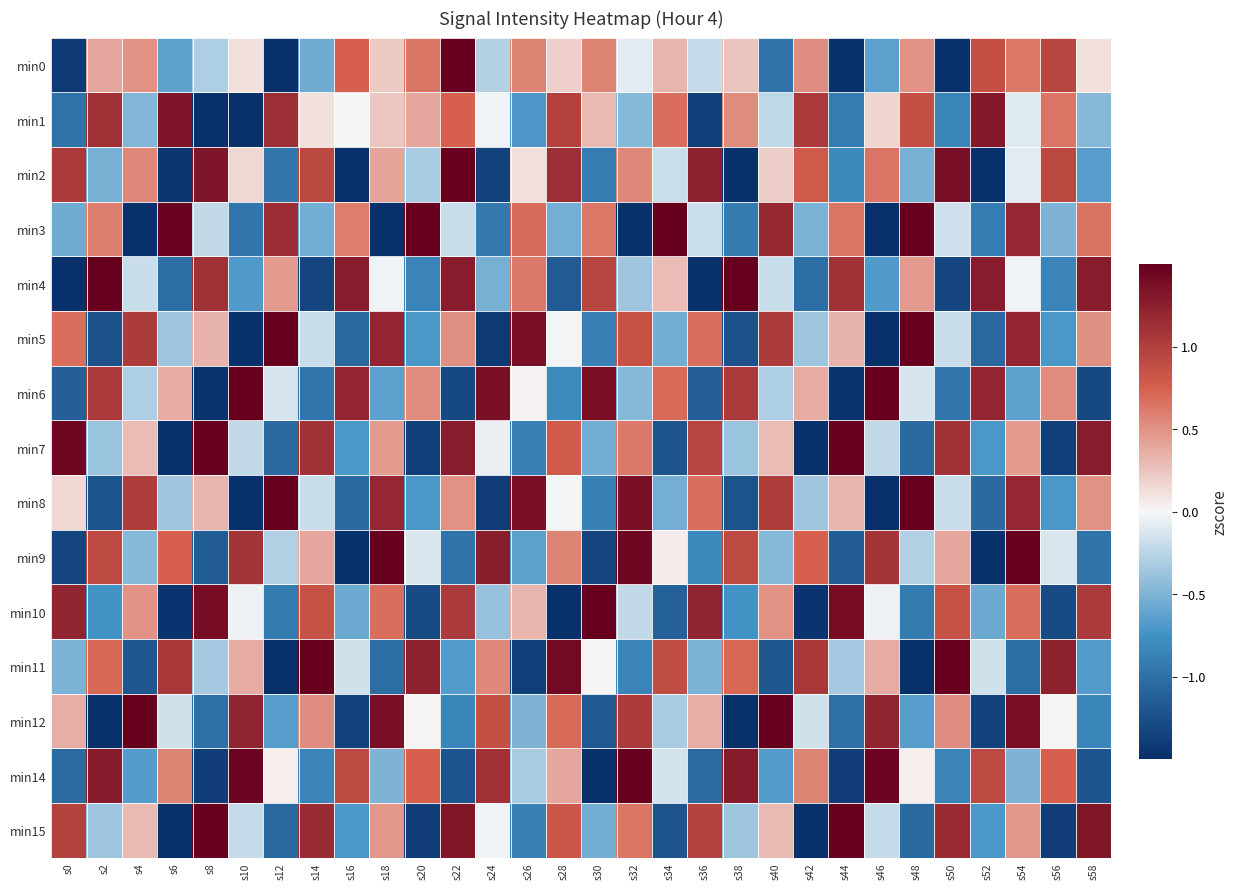

Reading right to left, extract all data points from this chart.

min0: s58=0.1	s56=1.0	s54=0.6	s52=0.9	s50=-2.6	s48=0.5	s46=-0.6	s44=-1.8	s42=0.5	s40=-1.0	s38=0.2	s36=-0.2	s34=0.3	s32=-0.1	s30=0.6	s28=0.2	s26=0.6	s24=-0.3	s22=2.9	s20=0.6	s18=0.2	s16=0.7	s14=-0.6	s12=-1.6	s10=0.1	s8=-0.3	s6=-0.6	s4=0.5	s2=0.4	s0=-1.4
min1: s58=-0.5	s56=0.6	s54=-0.1	s52=1.3	s50=-0.8	s48=0.9	s46=0.2	s44=-0.9	s42=1.0	s40=-0.2	s38=0.5	s36=-1.4	s34=0.7	s32=-0.5	s30=0.3	s28=1.0	s26=-0.7	s24=-0.0	s22=0.7	s20=0.4	s18=0.2	s16=0.0	s14=0.1	s12=1.1	s10=-3.2	s8=-1.9	s6=1.3	s4=-0.5	s2=1.1	s0=-1.0
min2: s58=-0.7	s56=0.9	s54=-0.1	s52=-1.5	s50=1.4	s48=-0.5	s46=0.6	s44=-0.8	s42=0.8	s40=0.2	s38=-1.7	s36=1.2	s34=-0.2	s32=0.5	s30=-0.9	s28=1.1	s26=0.1	s24=-1.3	s22=1.6	s20=-0.3	s18=0.4	s16=-1.9	s14=0.9	s12=-1.0	s10=0.2	s8=1.3	s6=-1.4	s4=0.5	s2=-0.5	s0=1.0
min3: s58=0.7	s56=-0.5	s54=1.2	s52=-0.9	s50=-0.2	s48=1.5	s46=-1.5	s44=0.6	s42=-0.5	s40=1.2	s38=-0.9	s36=-0.2	s34=1.5	s32=-1.5	s30=0.6	s28=-0.5	s26=0.7	s24=-0.9	s22=-0.2	s20=1.5	s18=-1.6	s16=0.6	s14=-0.5	s12=1.1	s10=-1.0	s8=-0.2	s6=1.5	s4=-1.6	s2=0.6	s0=-0.6
min4: s58=1.3	s56=-0.8	s54=-0.0	s52=1.3	s50=-1.3	s48=0.5	s46=-0.7	s44=1.1	s42=-1.0	s40=-0.2	s38=1.6	s36=-1.5	s34=0.3	s32=-0.4	s30=0.9	s28=-1.2	s26=0.6	s24=-0.5	s22=1.3	s20=-0.8	s18=-0.0	s16=1.3	s14=-1.3	s12=0.5	s10=-0.7	s8=1.1	s6=-1.0	s4=-0.2	s2=1.6	s0=-1.5
min5: s58=0.5	s56=-0.7	s54=1.2	s52=-1.1	s50=-0.2	s48=1.7	s46=-1.6	s44=0.3	s42=-0.4	s40=1.0	s38=-1.2	s36=0.7	s34=-0.5	s32=0.9	s30=-0.9	s28=-0.0	s26=1.4	s24=-1.4	s22=0.5	s20=-0.7	s18=1.2	s16=-1.1	s14=-0.2	s12=1.7	s10=-1.6	s8=0.3	s6=-0.4	s4=1.0	s2=-1.2	s0=0.7
min6: s58=-1.3	s56=0.5	s54=-0.6	s52=1.2	s50=-1.0	s48=-0.1	s46=1.7	s44=-1.5	s42=0.4	s40=-0.3	s38=1.0	s36=-1.1	s34=0.7	s32=-0.5	s30=1.4	s28=-0.8	s26=0.0	s24=1.4	s22=-1.3	s20=0.5	s18=-0.6	s16=1.2	s14=-1.0	s12=-0.1	s10=1.7	s8=-1.5	s6=0.4	s4=-0.3	s2=1.0	s0=-1.1
min7: s58=1.3	s56=-1.4	s54=0.4	s52=-0.7	s50=1.1	s48=-1.0	s46=-0.2	s44=1.6	s42=-1.5	s40=0.3	s38=-0.4	s36=0.9	s34=-1.2	s32=0.6	s30=-0.5	s28=0.8	s26=-0.9	s24=-0.0	s22=1.3	s20=-1.4	s18=0.4	s16=-0.7	s14=1.1	s12=-1.0	s10=-0.2	s8=1.6	s6=-1.5	s4=0.3	s2=-0.4	s0=1.4
min8: s58=0.5	s56=-0.7	s54=1.2	s52=-1.0	s50=-0.2	s48=1.7	s46=-1.6	s44=0.3	s42=-0.4	s40=1.0	s38=-1.2	s36=0.7	s34=-0.5	s32=1.4	s30=-0.9	s28=-0.0	s26=1.4	s24=-1.4	s22=0.5	s20=-0.7	s18=1.2	s16=-1.0	s14=-0.2	s12=1.7	s10=-1.6	s8=0.3	s6=-0.4	s4=1.0	s2=-1.2	s0=0.2
min9: s58=-1.0	s56=-0.1	s54=1.8	s52=-1.5	s50=0.4	s48=-0.3	s46=1.1	s44=-1.2	s42=0.7	s40=-0.5	s38=0.9	s36=-0.8	s34=0.1	s32=1.4	s30=-1.3	s28=0.6	s26=-0.6	s24=1.3	s22=-1.0	s20=-0.1	s18=1.8	s16=-1.5	s14=0.4	s12=-0.3	s10=1.1	s8=-1.2	s6=0.7	s4=-0.5	s2=0.9	s0=-1.3
min10: s58=1.0	s56=-1.3	s54=0.7	s52=-0.6	s50=0.9	s48=-0.9	s46=-0.0	s44=1.4	s42=-1.5	s40=0.5	s38=-0.7	s36=1.2	s34=-1.1	s32=-0.2	s30=1.7	s28=-1.6	s26=0.3	s24=-0.4	s22=1.0	s20=-1.3	s18=0.7	s16=-0.6	s14=0.9	s12=-0.9	s10=-0.0	s8=1.4	s6=-1.5	s4=0.5	s2=-0.7	s0=1.2
min11: s58=-0.7	s56=1.2	s54=-1.0	s52=-0.2	s50=1.8	s48=-1.6	s46=0.4	s44=-0.3	s42=1.1	s40=-1.2	s38=0.7	s36=-0.5	s34=0.9	s32=-0.9	s30=0.0	s28=1.4	s26=-1.4	s24=0.5	s22=-0.7	s20=1.2	s18=-1.0	s16=-0.2	s14=1.8	s12=-1.6	s10=0.4	s8=-0.3	s6=1.1	s4=-1.2	s2=0.7	s0=-0.5
min12: s58=-0.8	s56=0.0	s54=1.4	s52=-1.3	s50=0.5	s48=-0.7	s46=1.2	s44=-1.0	s42=-0.2	s40=1.7	s38=-1.5	s36=0.4	s34=-0.3	s32=1.0	s30=-1.2	s28=0.7	s26=-0.5	s24=0.9	s22=-0.8	s20=0.0	s18=1.4	s16=-1.3	s14=0.5	s12=-0.7	s10=1.2	s8=-1.0	s6=-0.2	s4=1.7	s2=-1.5	s0=0.4
min14: s58=-1.2	s56=0.7	s54=-0.5	s52=0.9	s50=-0.9	s48=0.0	s46=1.5	s44=-1.4	s42=0.6	s40=-0.7	s38=1.3	s36=-1.0	s34=-0.1	s32=1.8	s30=-1.6	s28=0.4	s26=-0.3	s24=1.1	s22=-1.2	s20=0.7	s18=-0.5	s16=0.9	s14=-0.9	s12=0.0	s10=1.5	s8=-1.4	s6=0.6	s4=-0.7	s2=1.3	s0=-1.0
min15: s58=1.3	s56=-1.4	s54=0.5	s52=-0.7	s50=1.1	s48=-1.0	s46=-0.2	s44=1.7	s42=-1.6	s40=0.3	s38=-0.4	s36=1.0	s34=-1.2	s32=0.6	s30=-0.5	s28=0.8	s26=-0.9	s24=-0.0	s22=1.3	s20=-1.4	s18=0.5	s16=-0.7	s14=1.1	s12=-1.0	s10=-0.2	s8=1.7	s6=-1.6	s4=0.3	s2=-0.4	s0=1.0